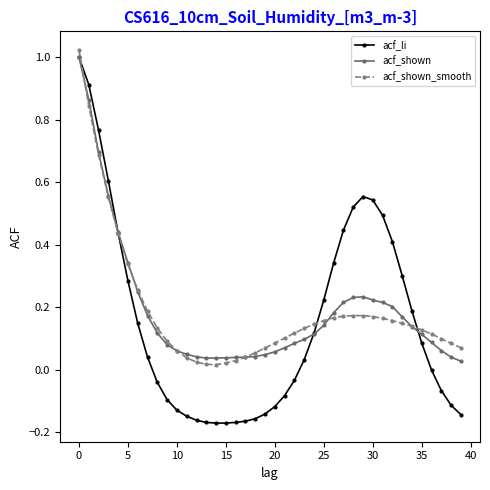

True or false: acf_shown has more than 0 points higher than both neighbors.

True